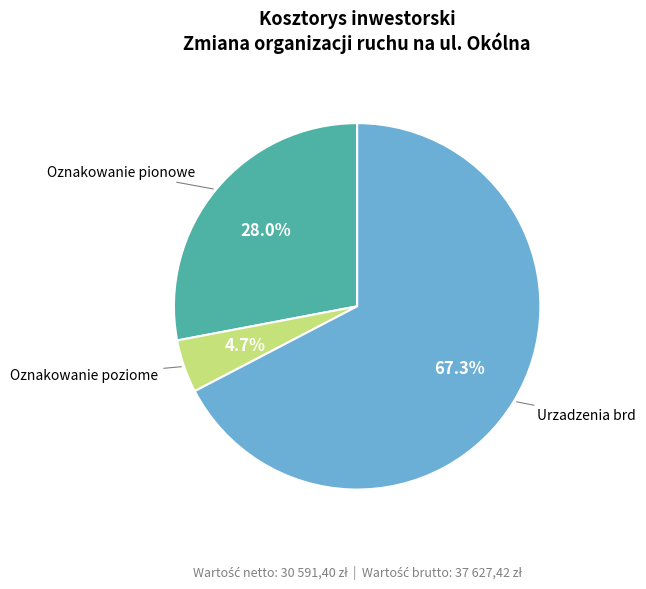

Approximately how many times larger is the value at Oznakowanie pionowe compared to Oznakowanie poziome?

6.0